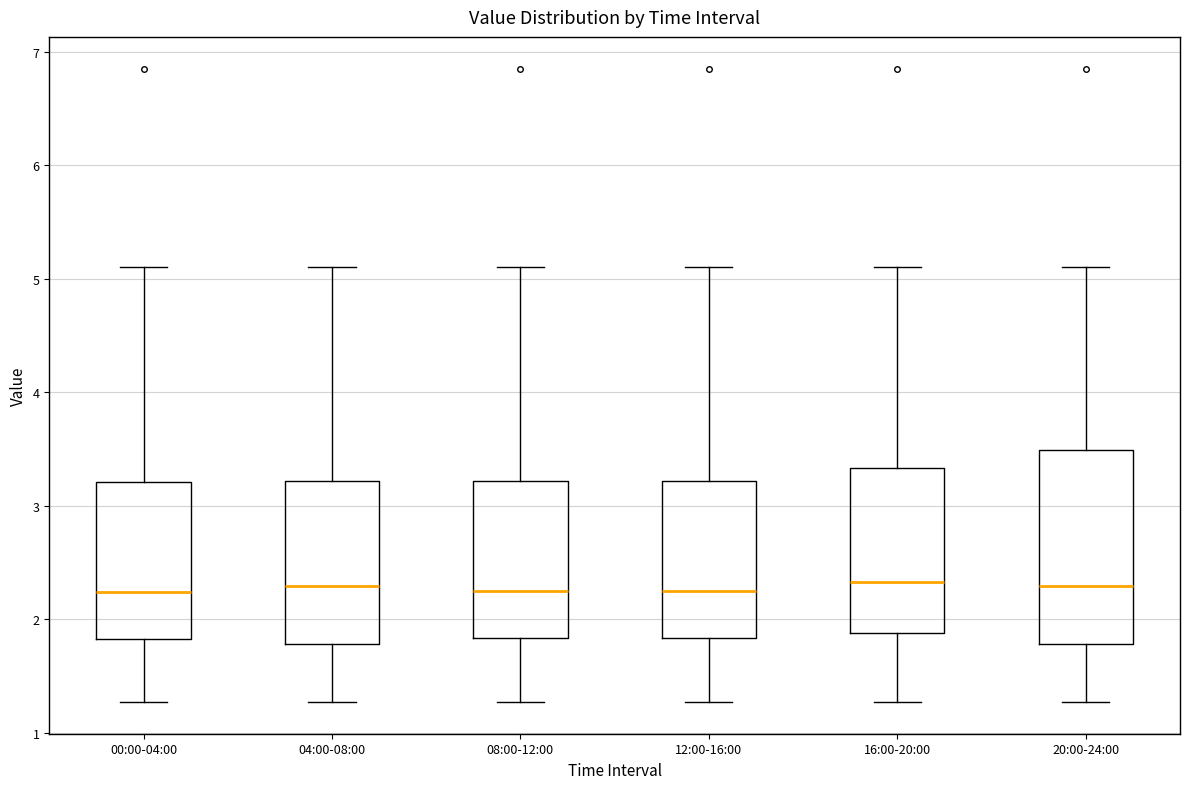

Reading left to right, transcribe this box plot: for each box, give where its median line is, the range the box spans, and where its two whiskers end, as read against the y-axis. The values are not printed on the chart, so give them approximately, as read against the axis.

00:00-04:00: median 2.2, box 1.8 to 3.2, whiskers 1.3 to 5.1
04:00-08:00: median 2.3, box 1.8 to 3.2, whiskers 1.3 to 5.1
08:00-12:00: median 2.3, box 1.8 to 3.2, whiskers 1.3 to 5.1
12:00-16:00: median 2.3, box 1.8 to 3.2, whiskers 1.3 to 5.1
16:00-20:00: median 2.3, box 1.9 to 3.3, whiskers 1.3 to 5.1
20:00-24:00: median 2.3, box 1.8 to 3.5, whiskers 1.3 to 5.1